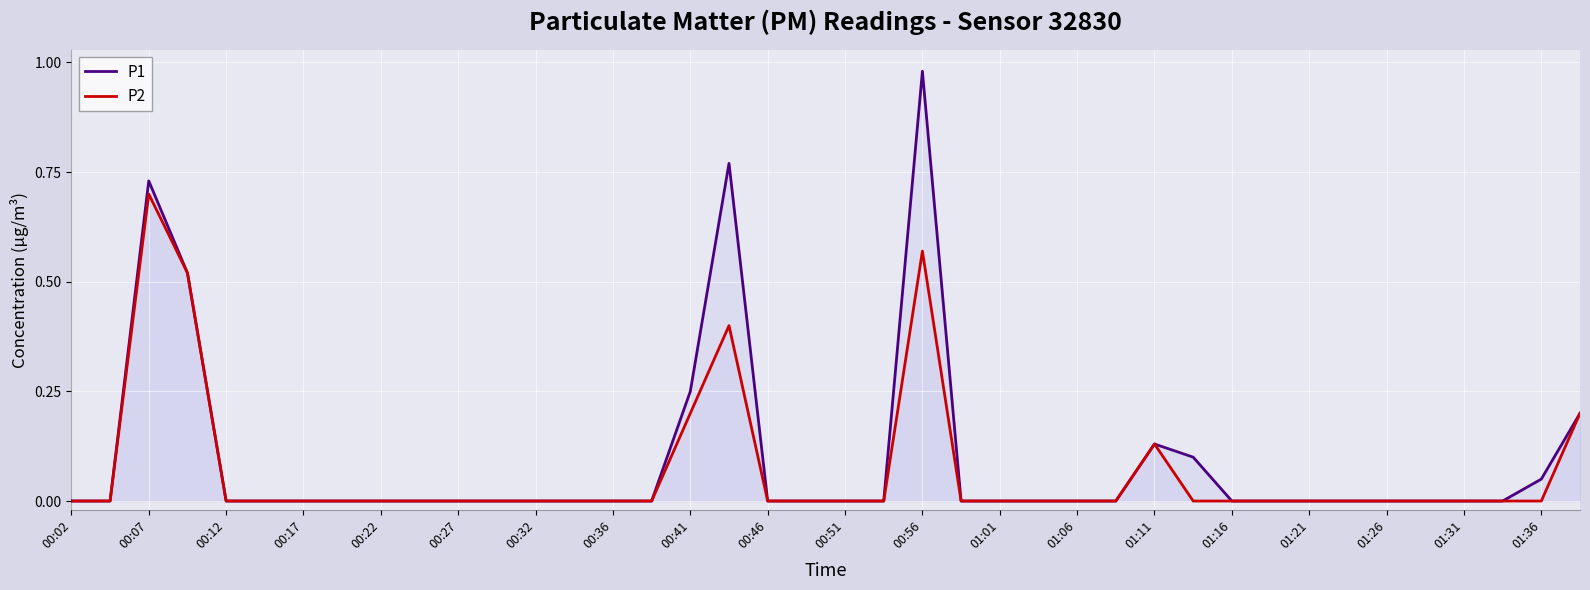

What is the sum of all P1 values?

3.7